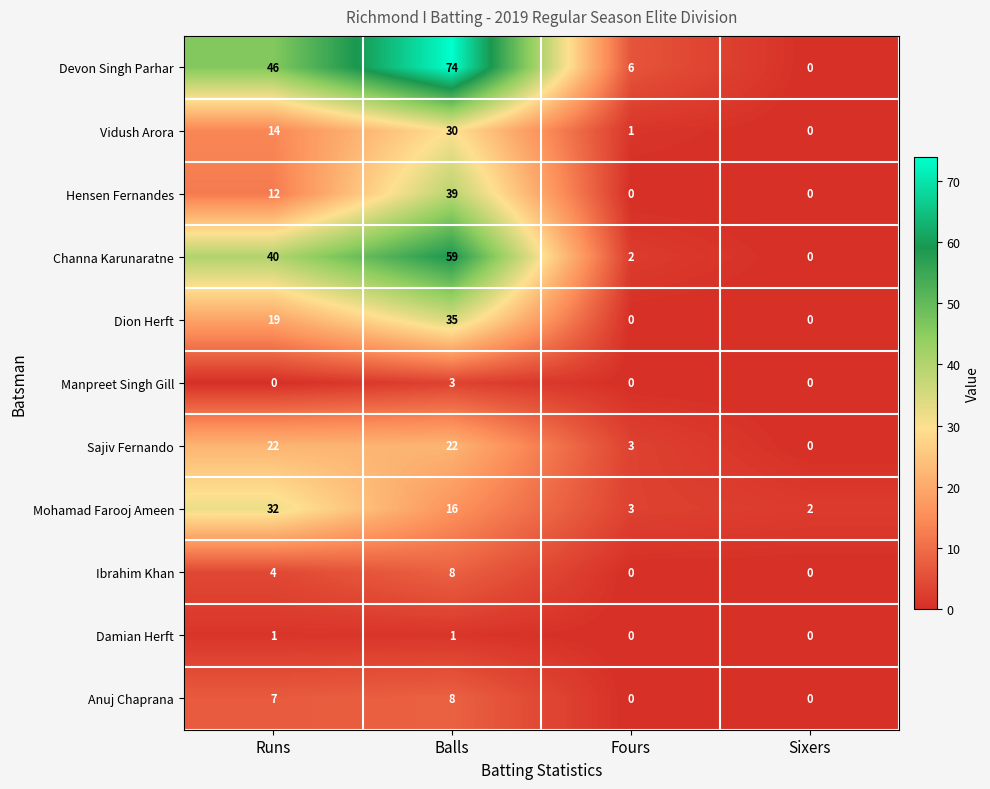

How many values in the Channa Karunaratne series are below 40?

2